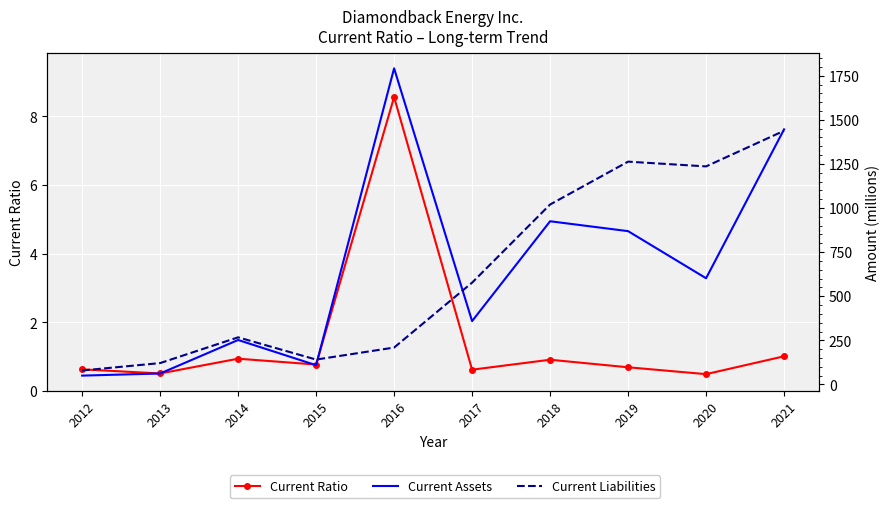

How many data points does each series have?

10